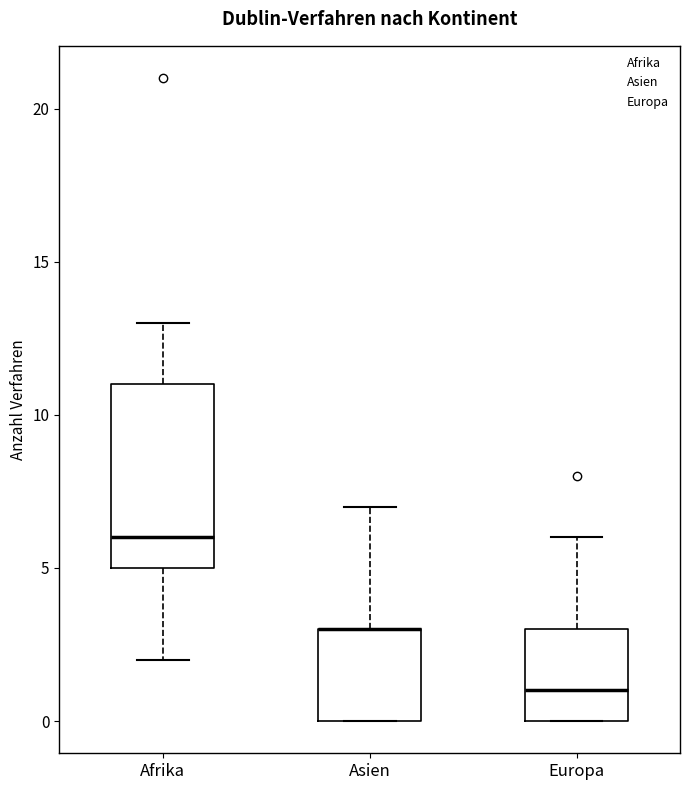

Reading left to right, transcribe this box plot: for each box, give where its median line is, the range the box spans, and where its two whiskers end, as read against the y-axis. The values are not printed on the chart, so give them approximately, as read against the axis.

Afrika: median 6, box 5 to 11, whiskers 2 to 13
Asien: median 3 (drawn on the box's upper edge), box 0 to 3, whiskers 0 to 7
Europa: median 1, box 0 to 3, whiskers 0 to 6